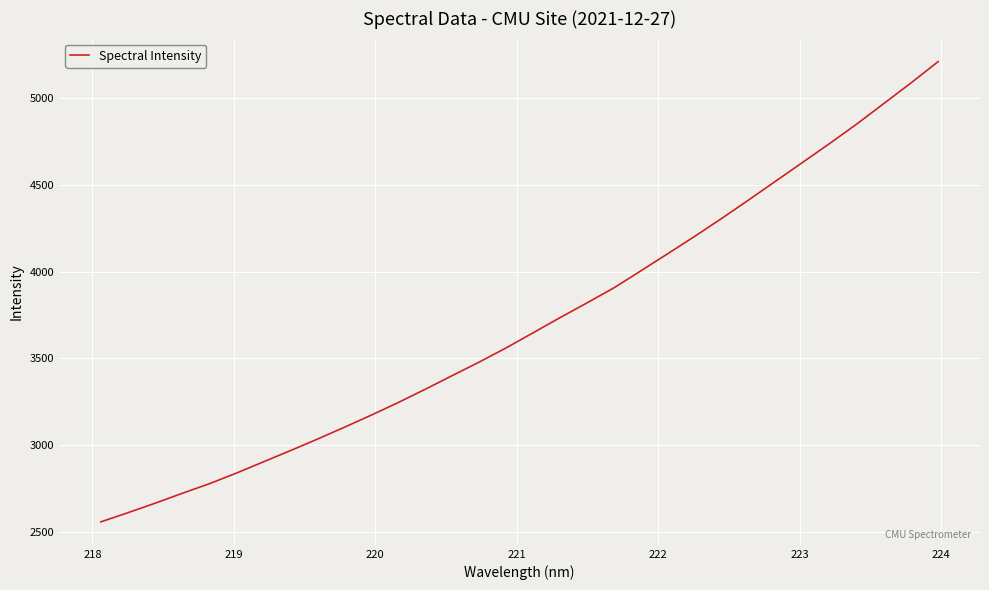

What is the greatest value displayed?

5211.7